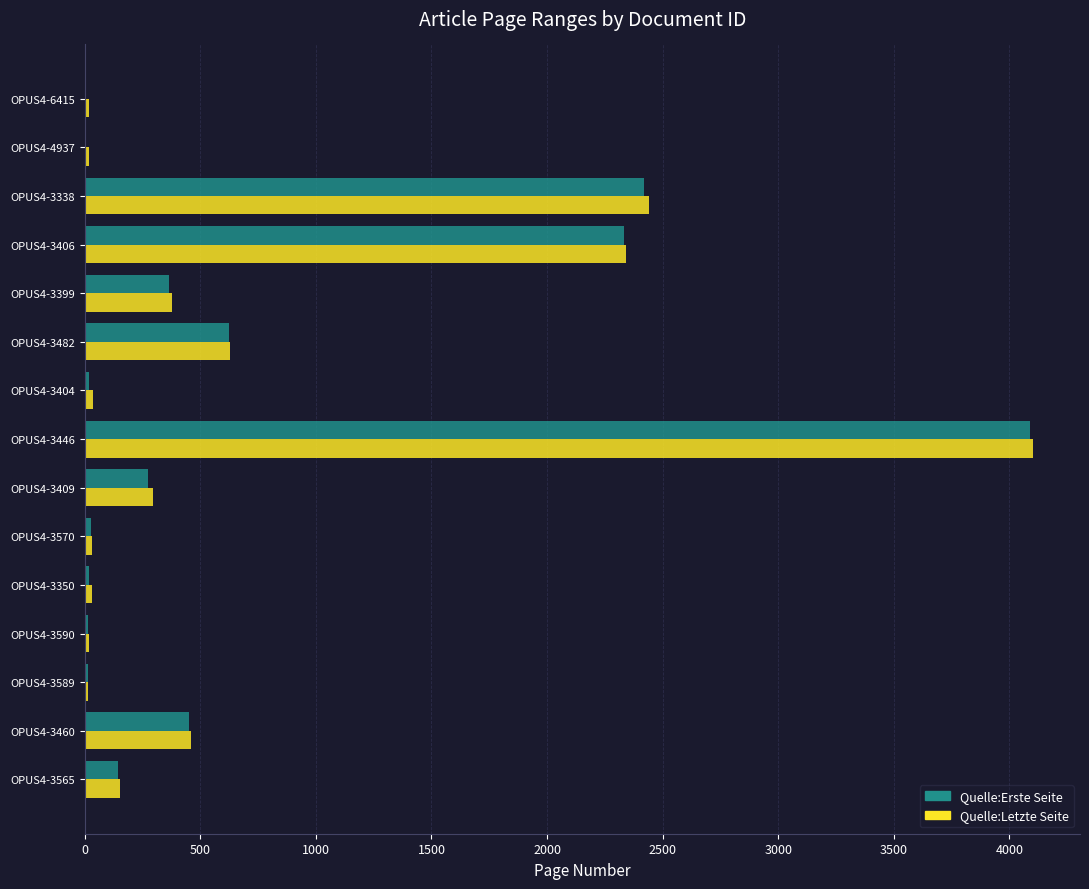

At which label does Quelle:Erste Seite reach its peak?

OPUS4-3446